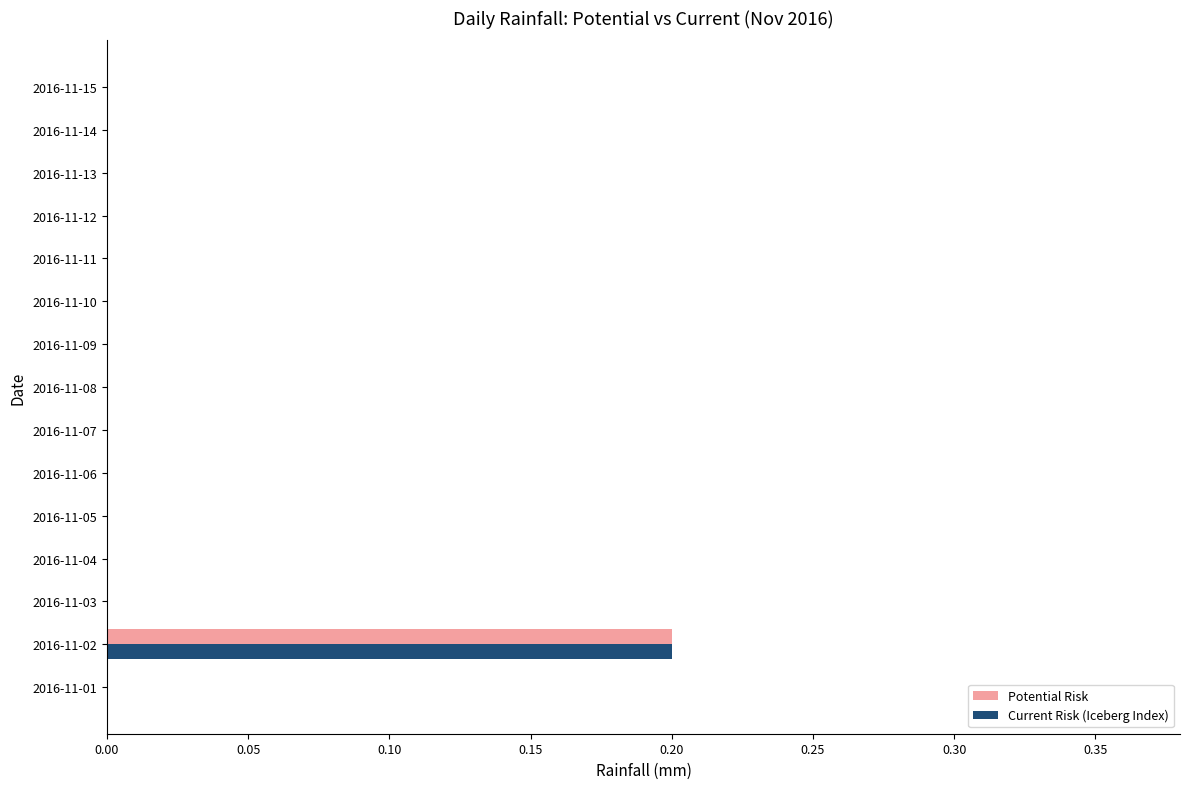

Is the value of Potential Risk at 2016-11-02 greater than the value of Current Risk (Iceberg Index) at 2016-11-14?

Yes